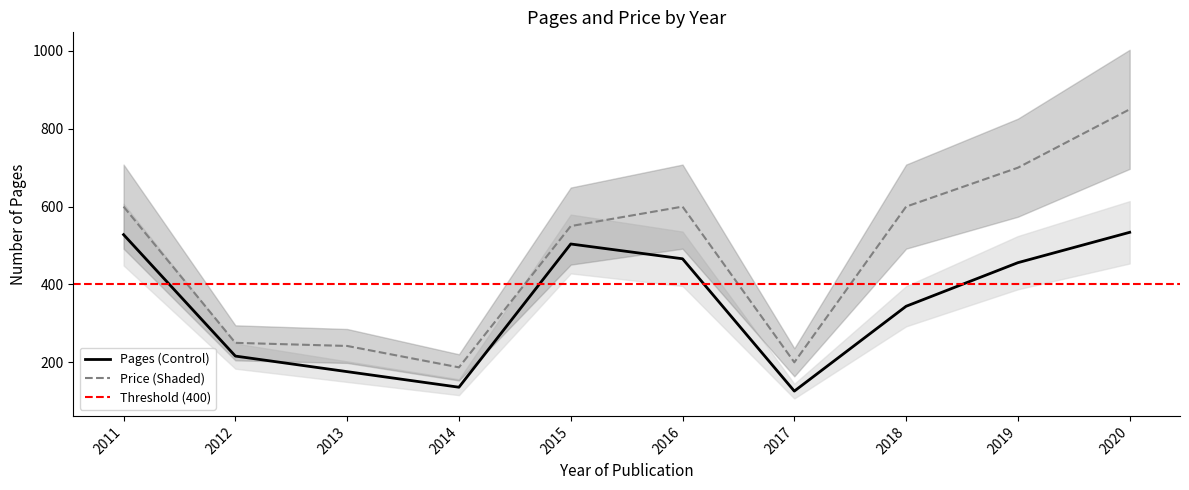

What is the approximate value of Pages at 2014?

136